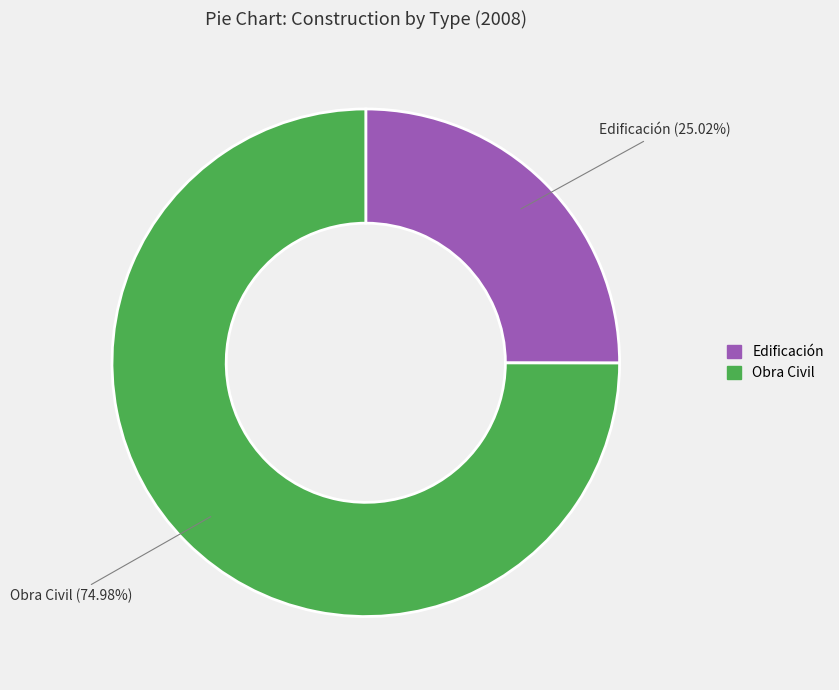

To the nearest percent, what percentage of the pie is Obra Civil?

75%